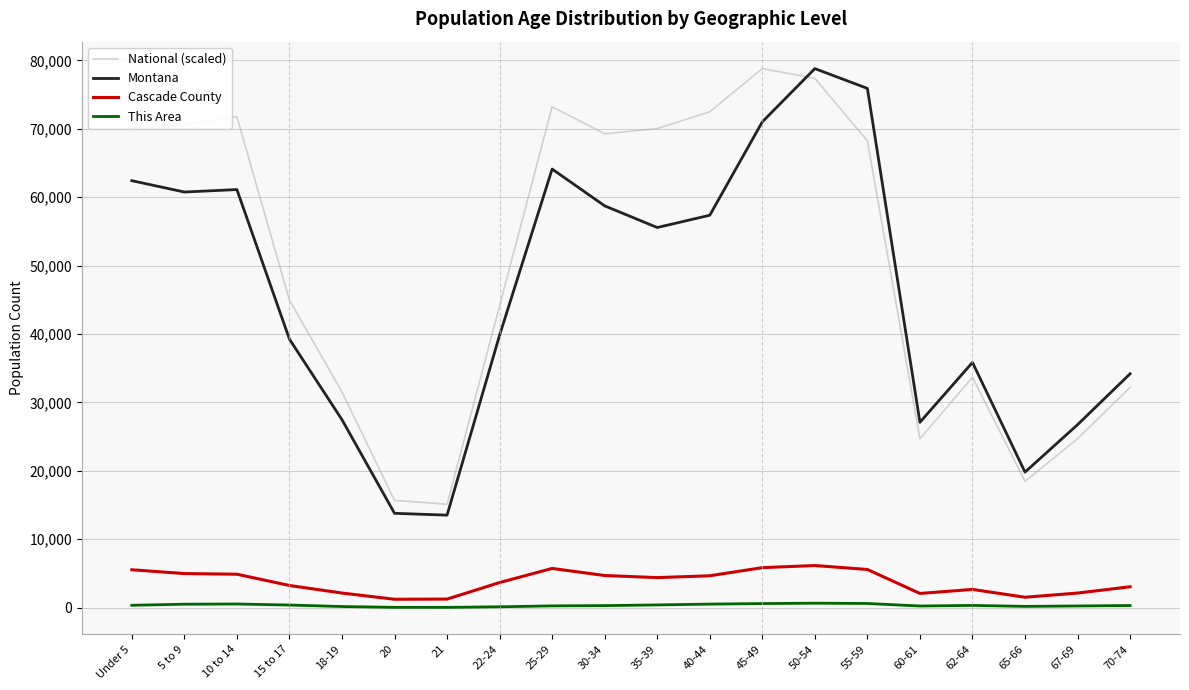

At which label is Cascade County closest to 3686?

22-24